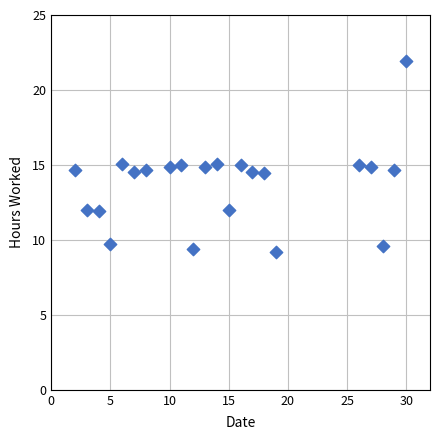

What is the range of X values (max minus min)?

28.0